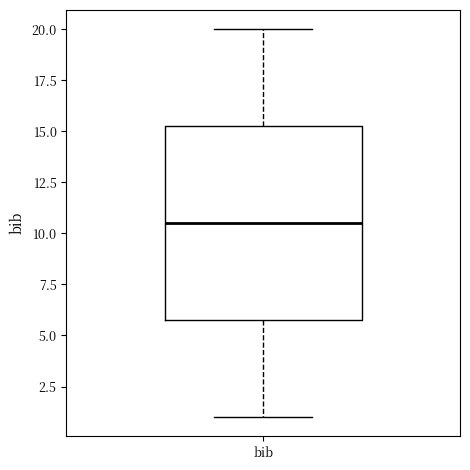

Where does the median line of the box for bib sit on the y-axis? The values are not printed on the chart, so give them approximately, as read against the axis.

10.5